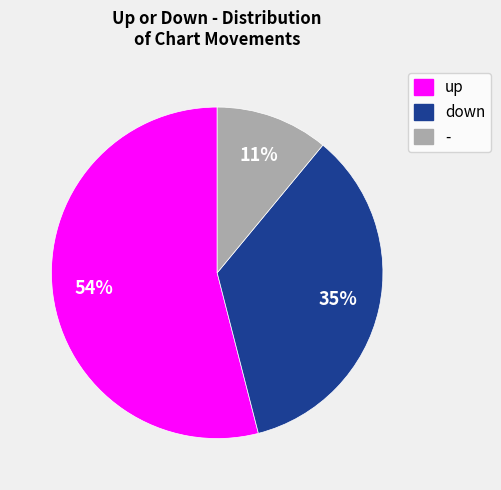

Between up and -, which is larger?

up